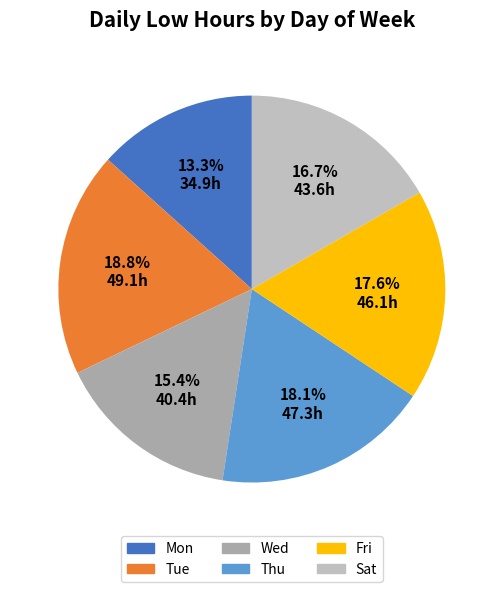

Count the number of slices in the pie.

6